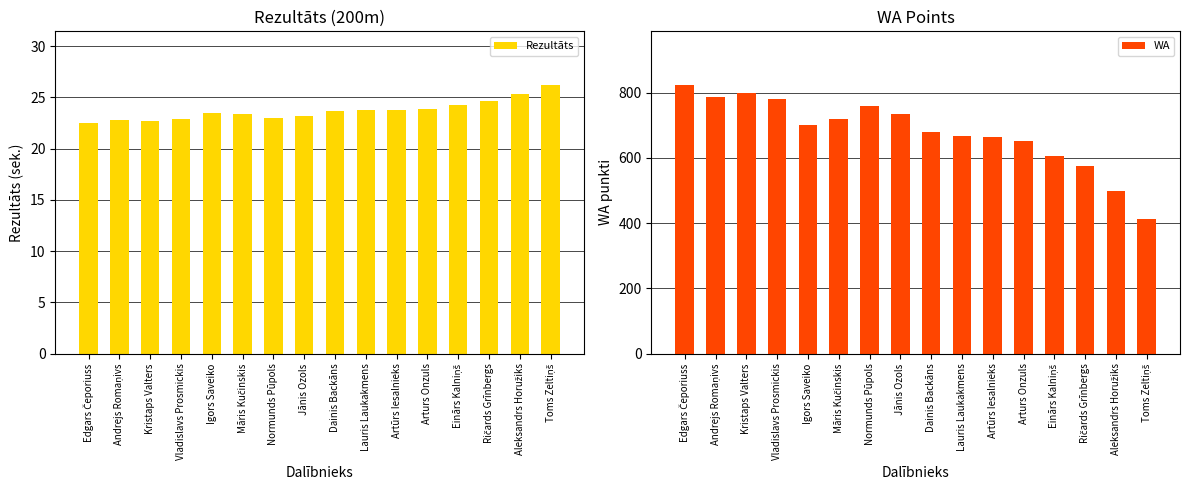

Rank the series by their average value, from highest to lowest.

WA, Rezultāts